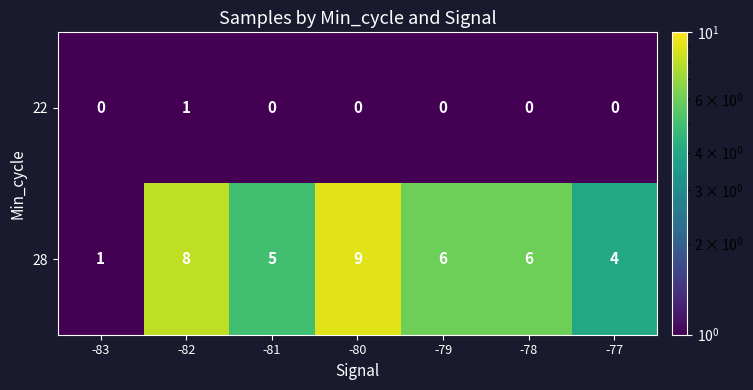

What is the maximum value for 28?

9